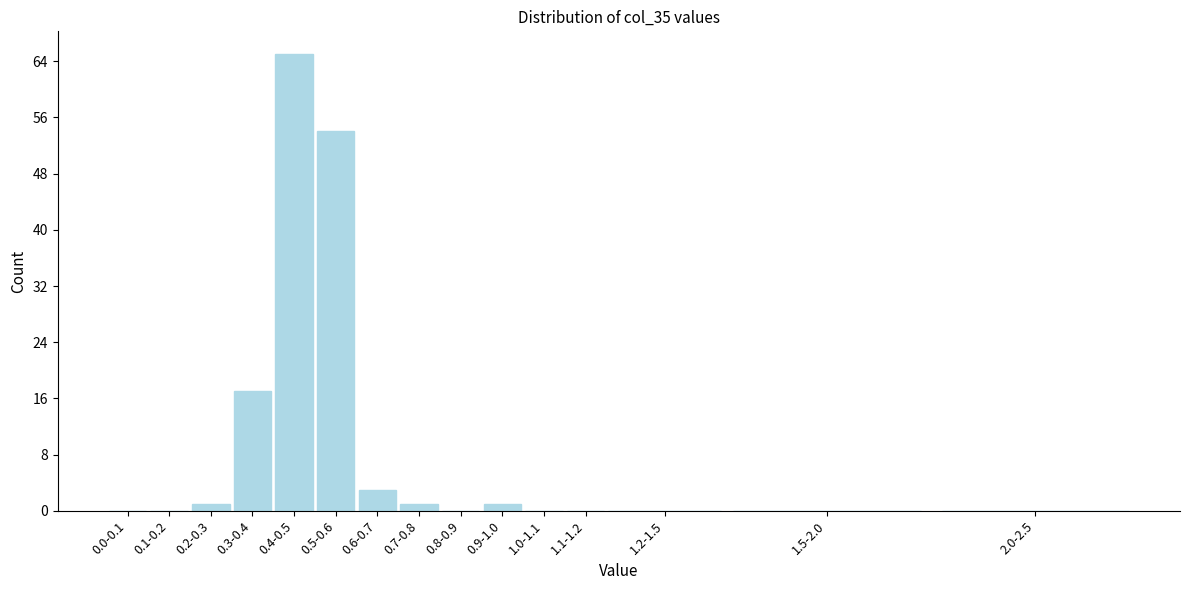

Reading left to right, what are all the values shown in this chart?

0.0-0.1=0	0.1-0.2=0	0.2-0.3=1	0.3-0.4=17	0.4-0.5=65	0.5-0.6=54	0.6-0.7=3	0.7-0.8=1	0.8-0.9=0	0.9-1.0=1	1.0-1.1=0	1.1-1.2=0	1.2-1.5=0	1.5-2.0=0	2.0-2.5=0